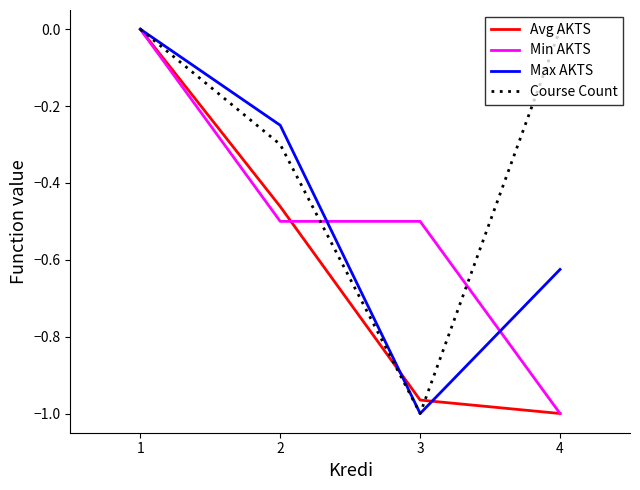

What is the sum of all Max AKTS values?

-1.9